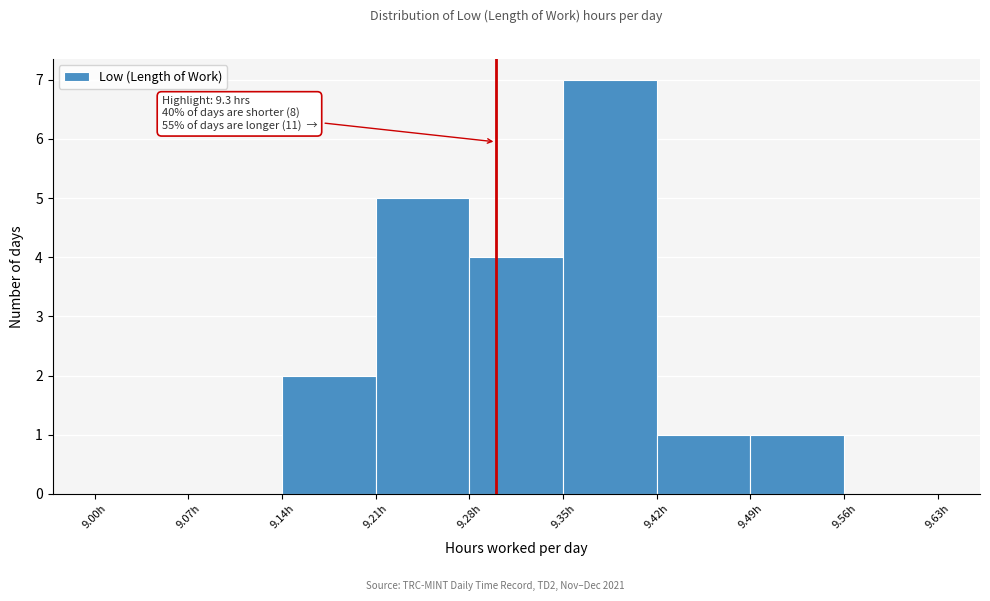

Over which range of the x-axis is the bar tallest?

9.35 to 9.42